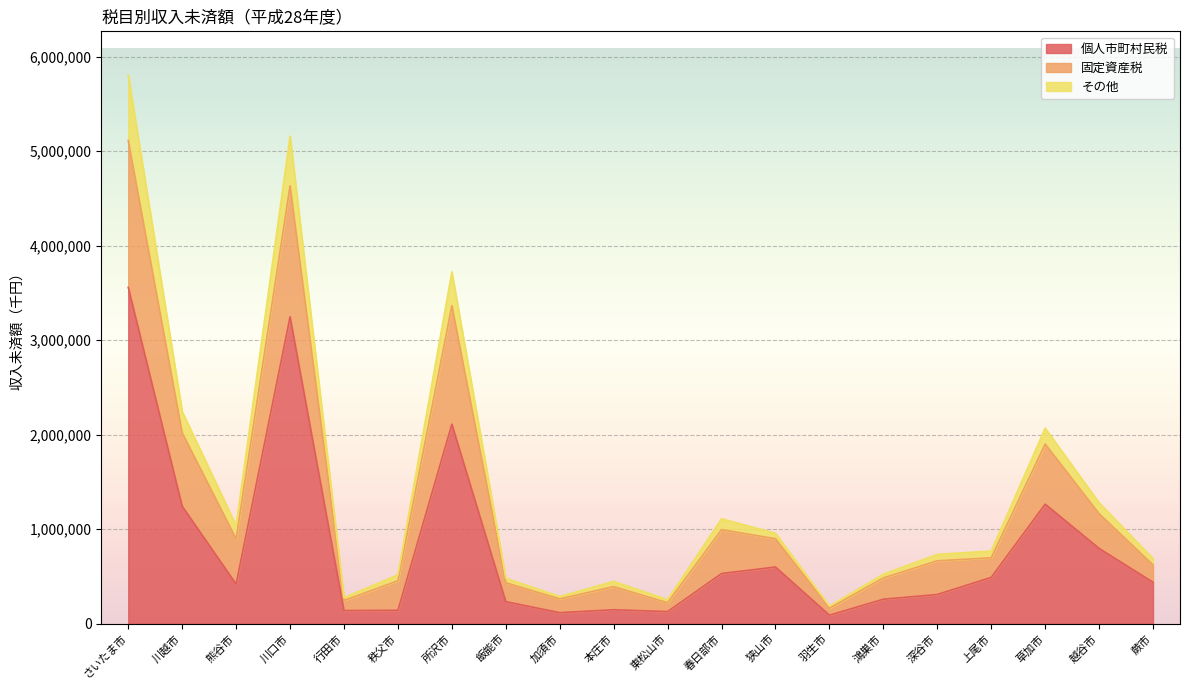

At which category is the sum across all series the highest?

さいたま市